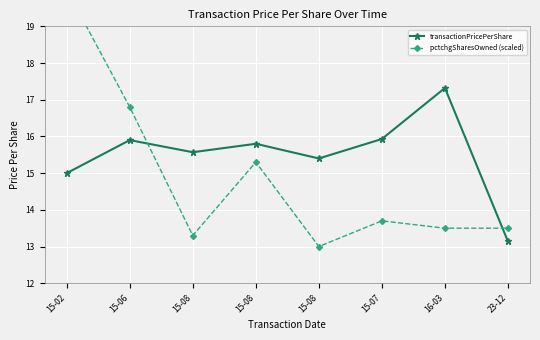

Reading left to right, transcribe all the data shown in this chart.

transactionPricePerShare: 15-02=15.0	15-06=15.9	15-08=15.6	15-08=15.8	15-08=15.4	15-07=15.9	16-03=17.3	23-12=13.1
pctchgSharesOwned (scaled): 15-02=20.0	15-06=16.8	15-08=13.3	15-08=15.3	15-08=13.0	15-07=13.7	16-03=13.5	23-12=13.5